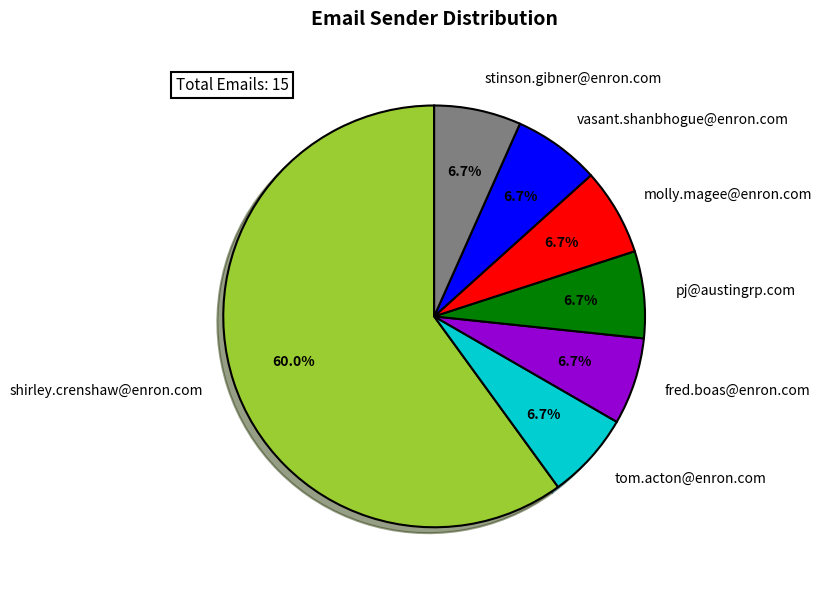

How many segments does this pie chart have?

7